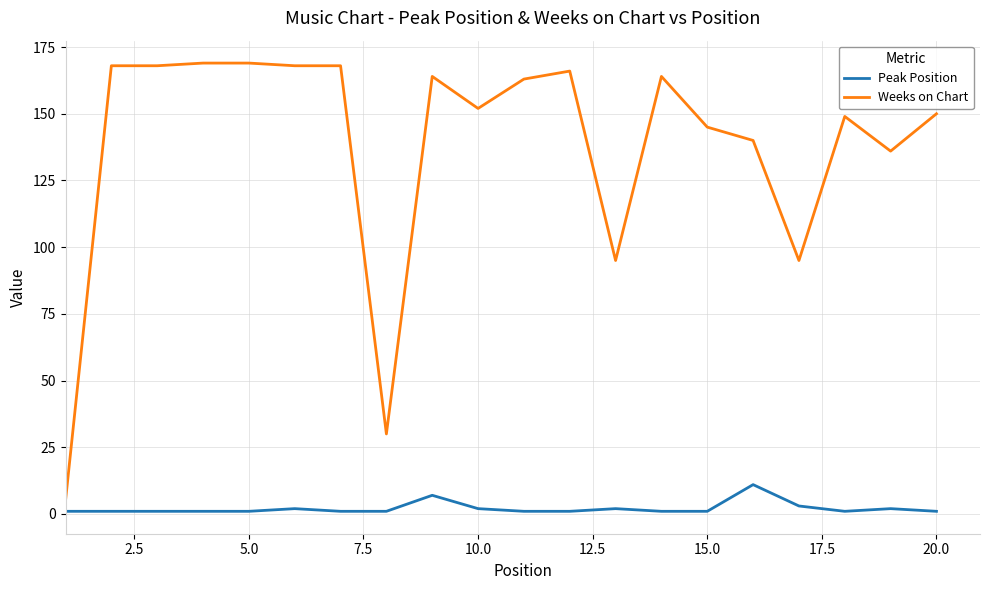

What is the maximum value shown in the chart?

169